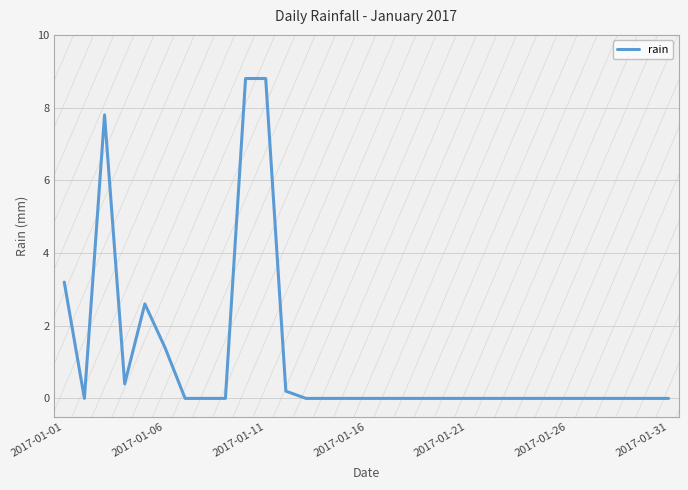

What is the difference between the maximum and minimum values?

8.8